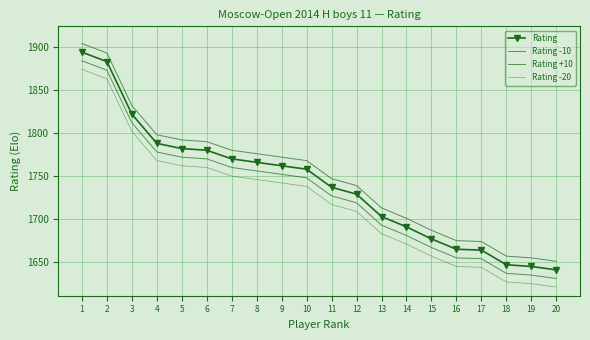

Rank the series by their maximum value, from lowest to highest.

Rating -20, Rating -10, Rating, Rating +10